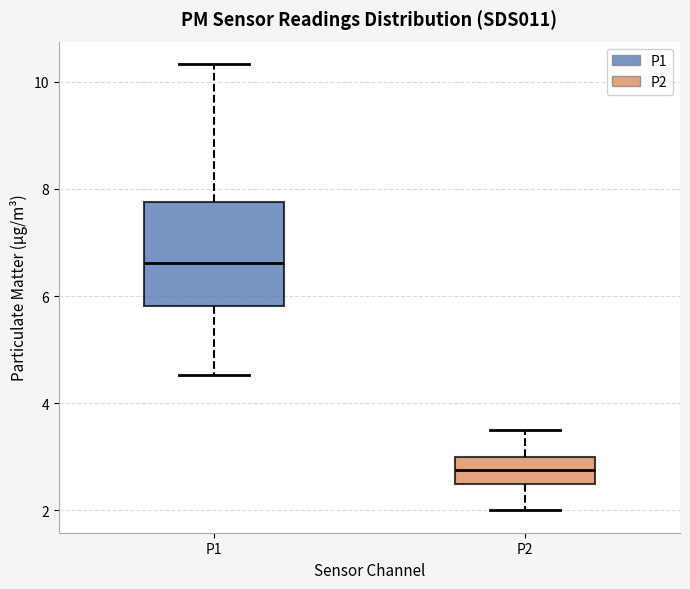

Where is the lower edge of the box for P2 on the y-axis? The values are not printed on the chart, so give them approximately, as read against the axis.

2.4